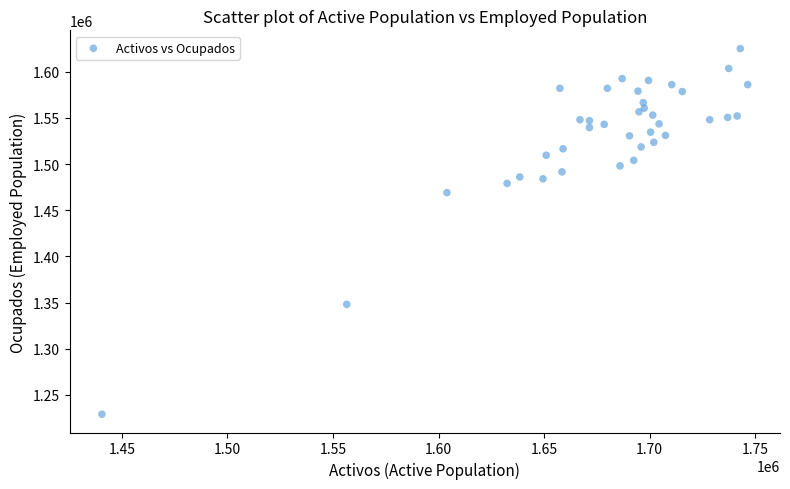

What Y value in the scatter plot is closest to 1427000?

1469000